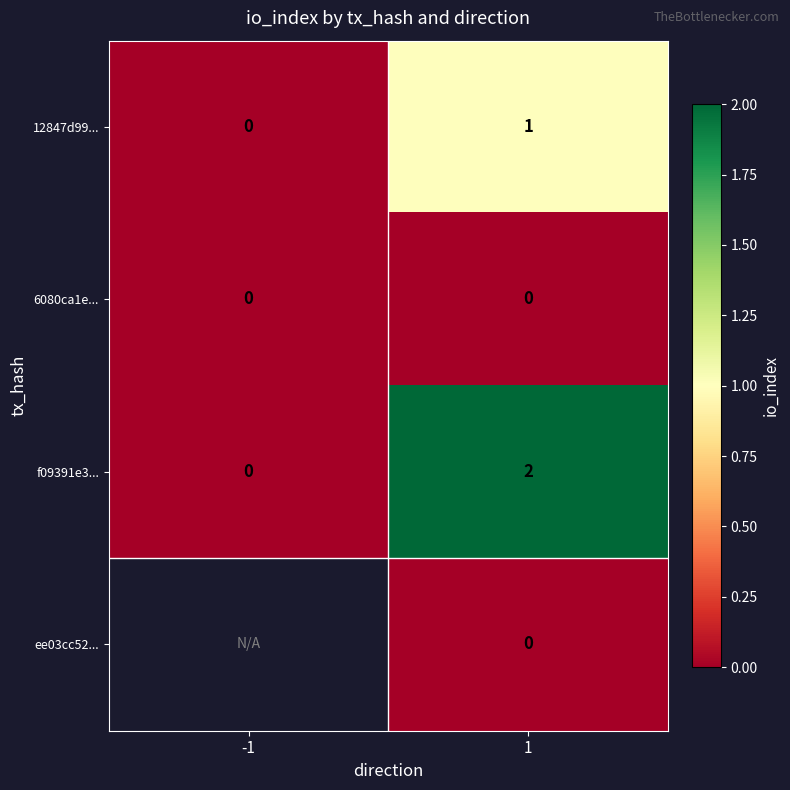

Is it true that f09391e3... equals -1 at -1?

False